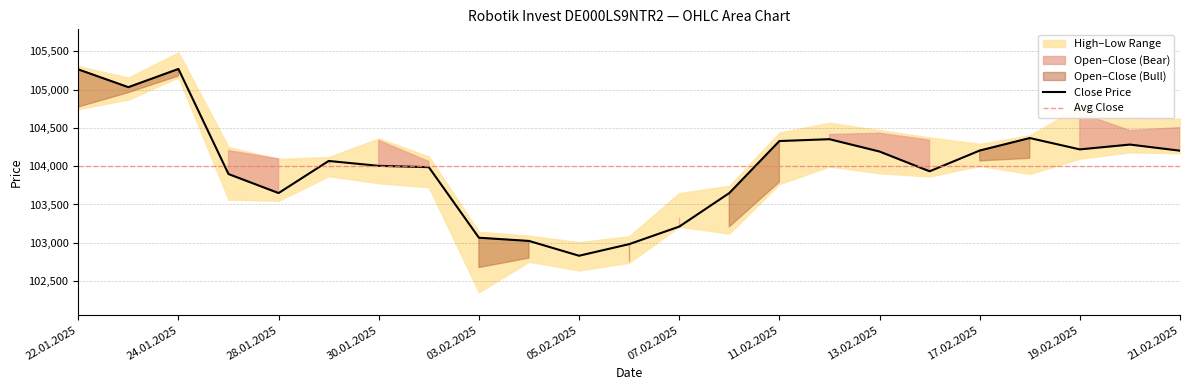

At which label is Low closest to 103756?

11.02.2025